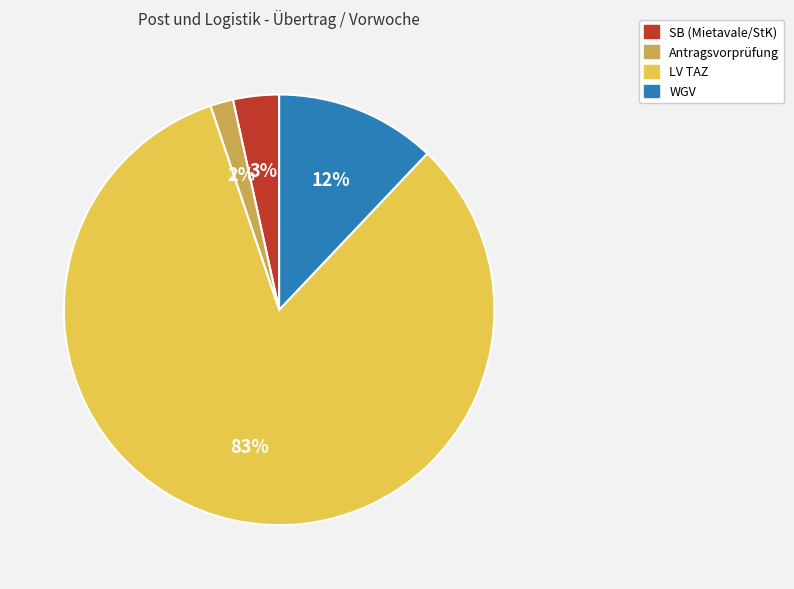

How many slices are in this pie chart?

4